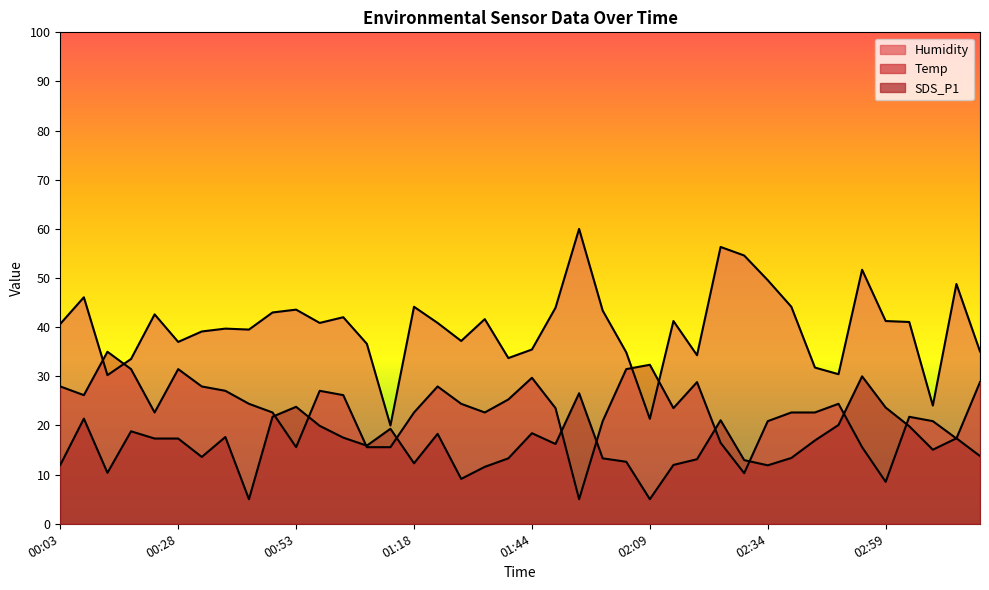

What position from the left is 02:19?

28